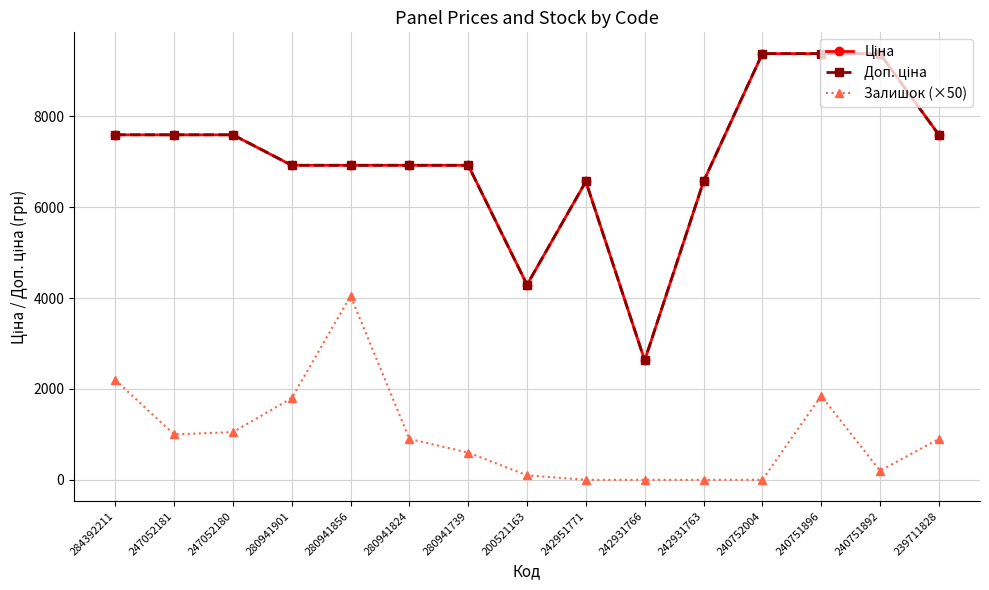

What is the spread (max minus min) of values at 284392211?

5396.5